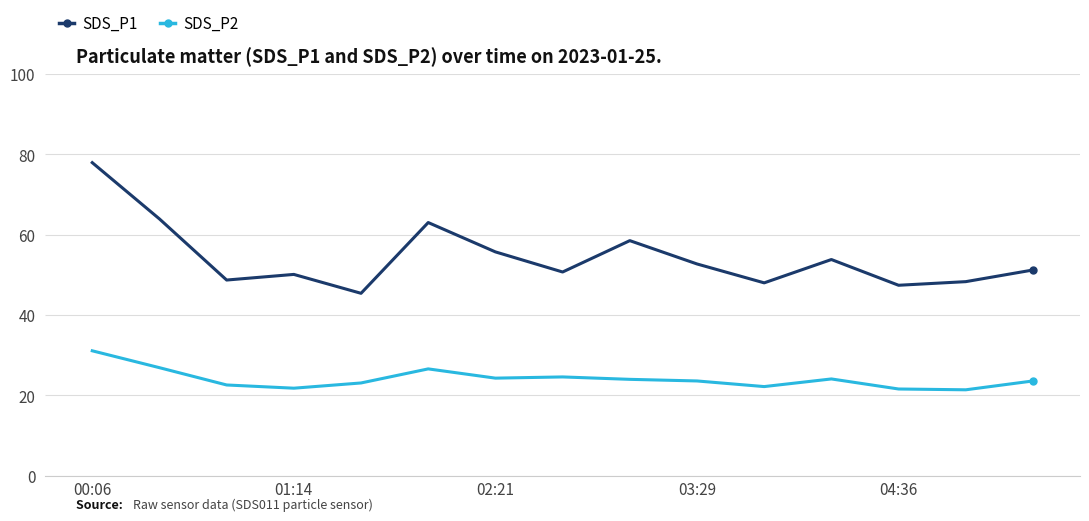

Which series has the largest total across all categories?

SDS_P1